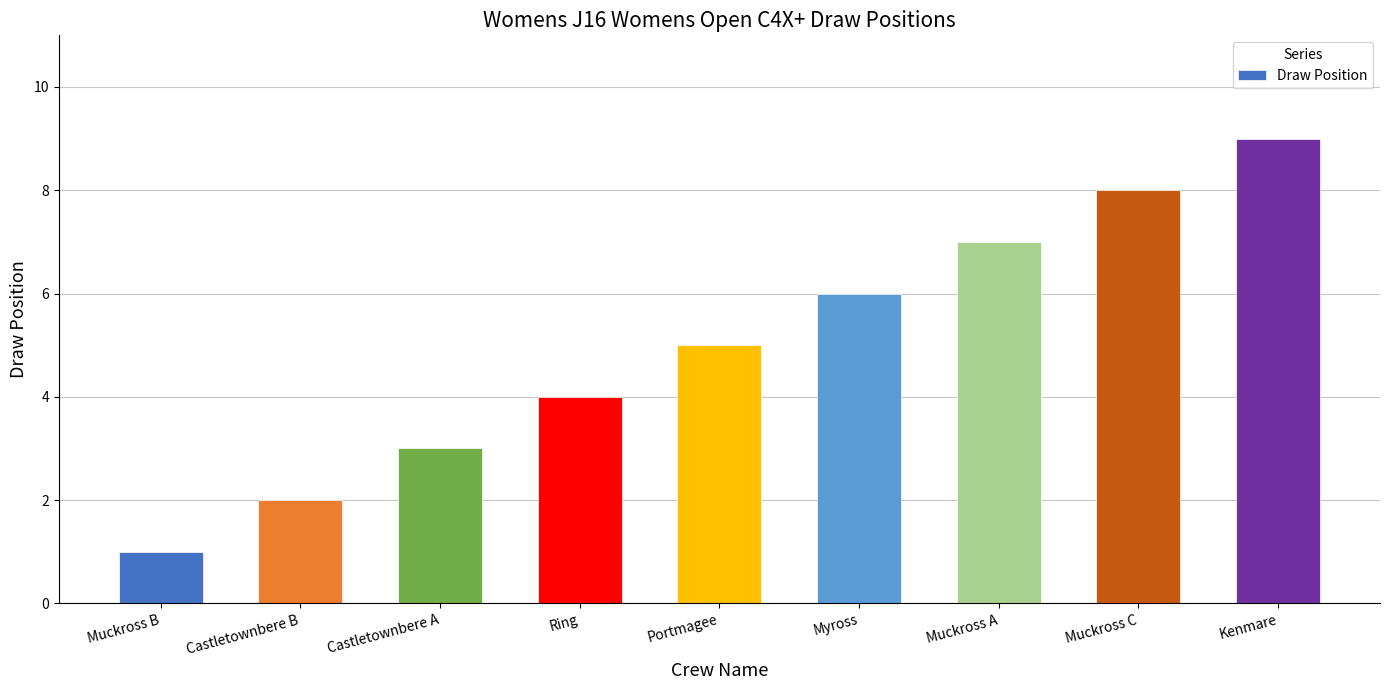

The value at Castletownbere B is 2. True or false?

True